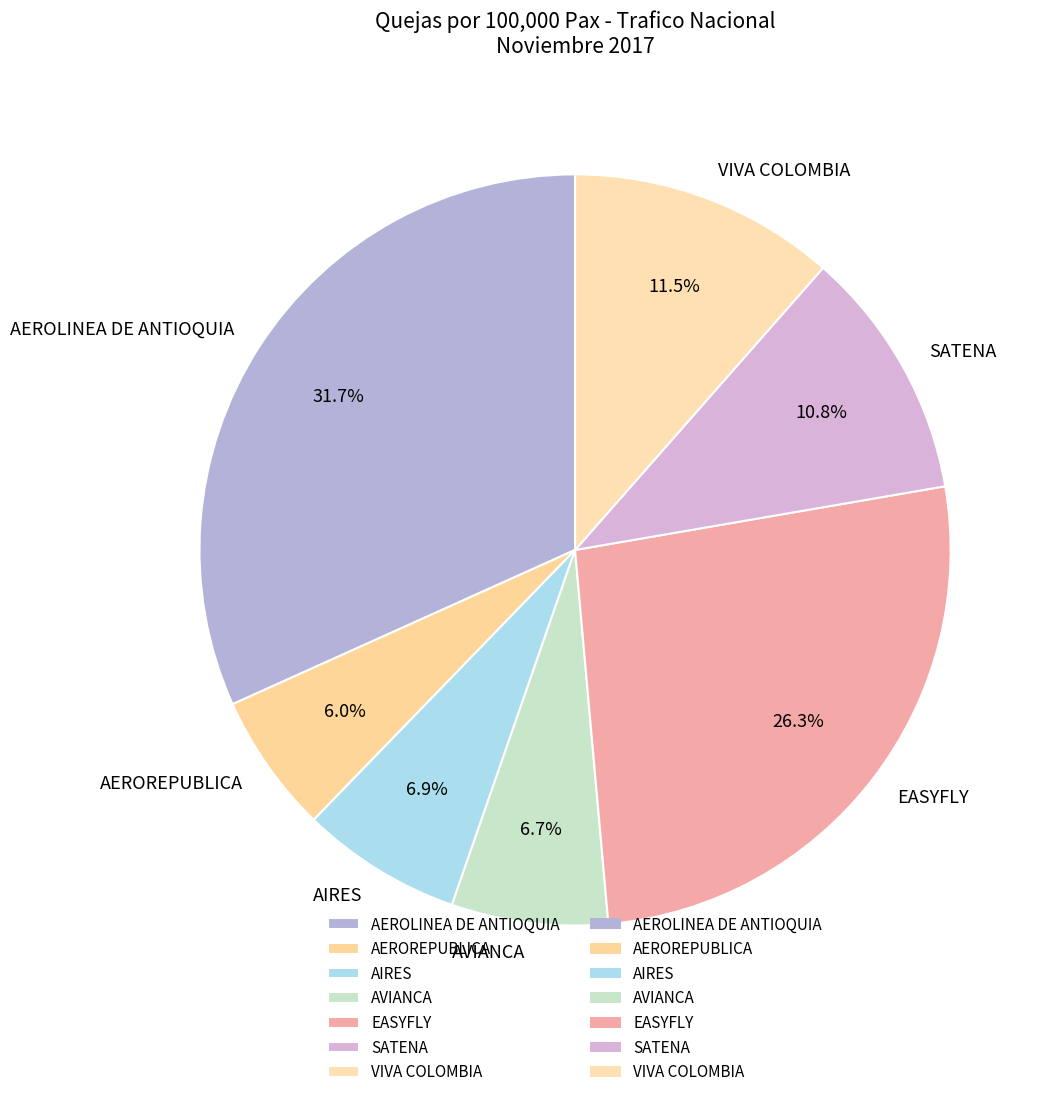

To the nearest percent, what is the difference between the EASYFLY and AEROLINEA DE ANTIOQUIA slice percentages?

5%